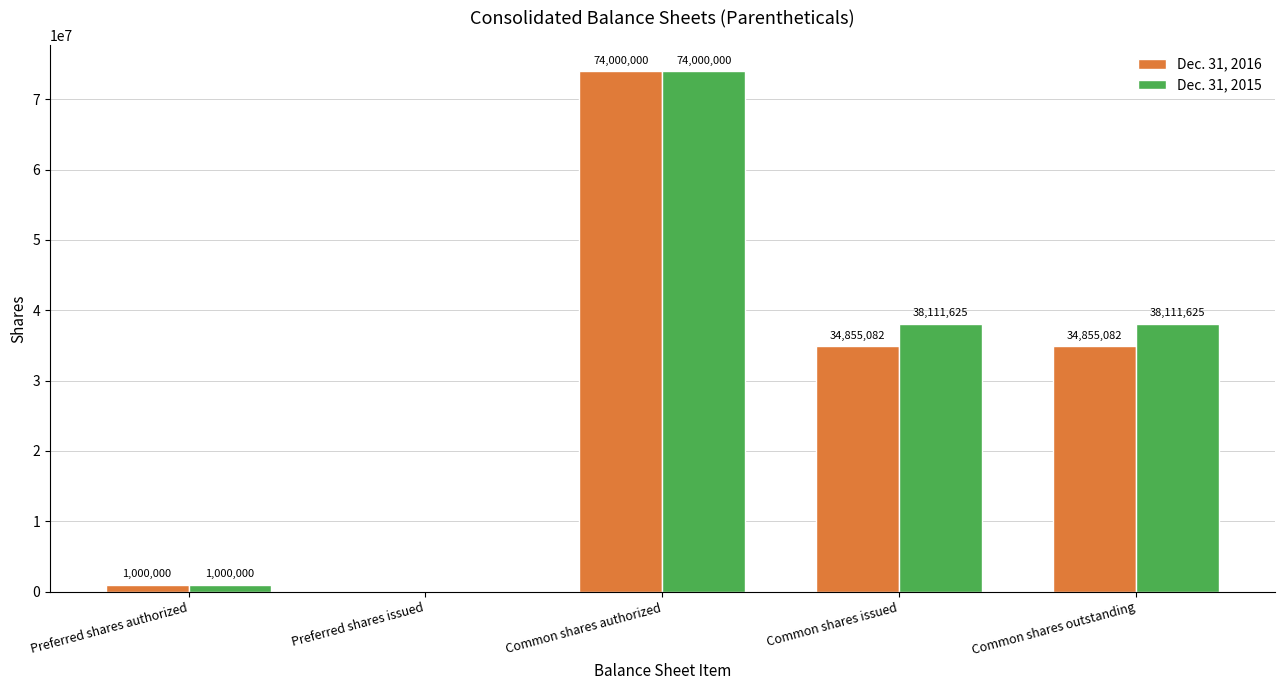

What is the maximum value for Dec. 31, 2015?

74000000